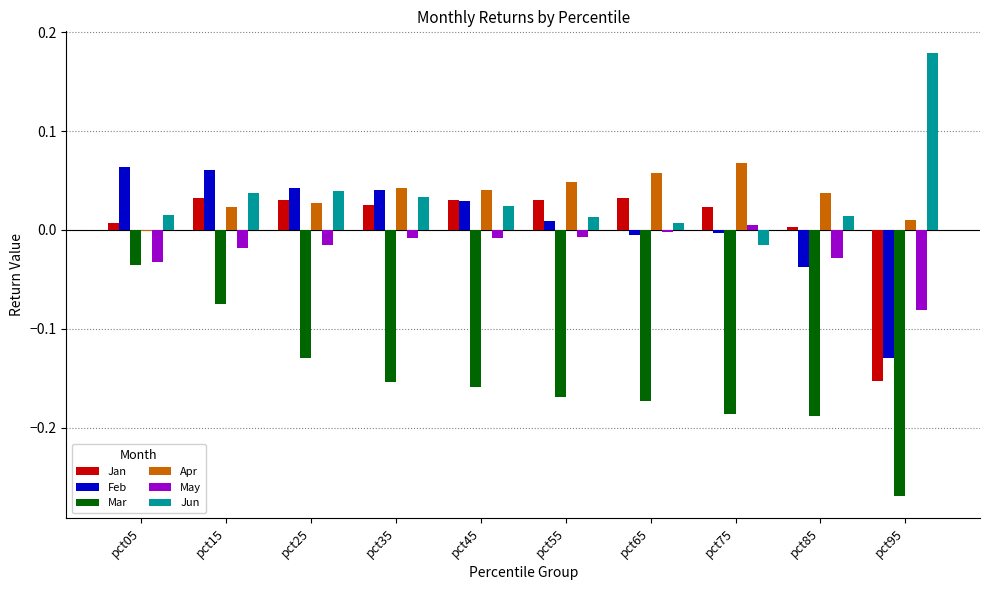

How many categories are shown in the chart?

10